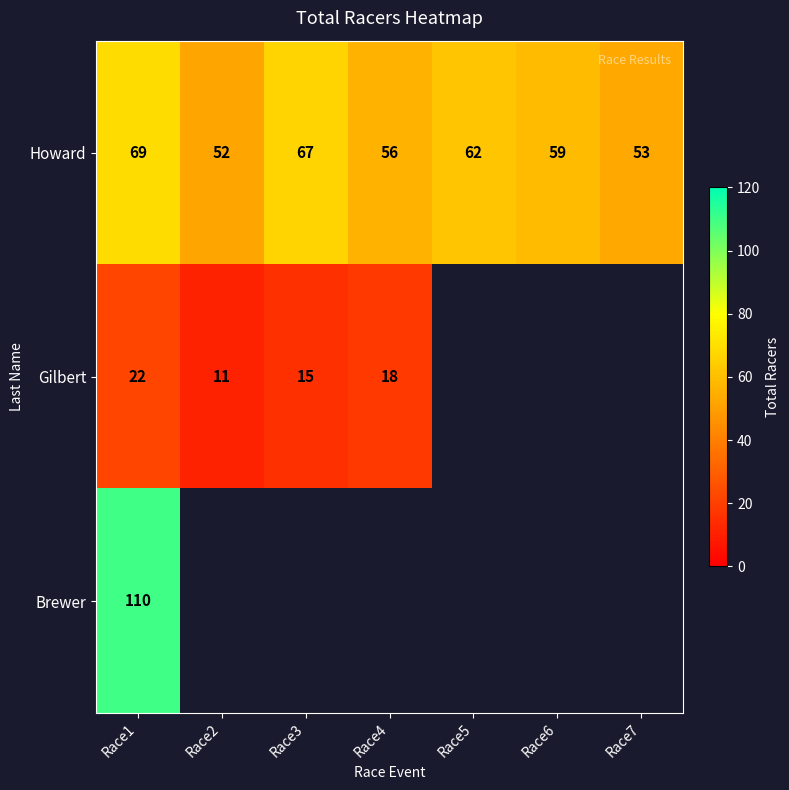

What is the sum of all Howard values?

418